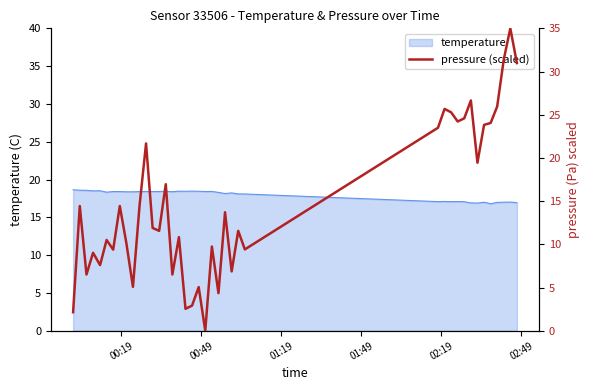

Reading left to right, what are all the values shown in this chart?

2.1	14.4	6.5	9.0	7.6	10.5	9.4	14.4	10.1	5.1	14.4	21.7	11.9	11.6	17.0	6.5	10.8	2.5	2.9	5.1	0.0	9.7	4.4	13.7	6.9	11.6	9.4	23.5	25.7	25.3	24.2	24.6	26.7	19.4	23.8	24.0	26.0	31.4	35.0	31.0